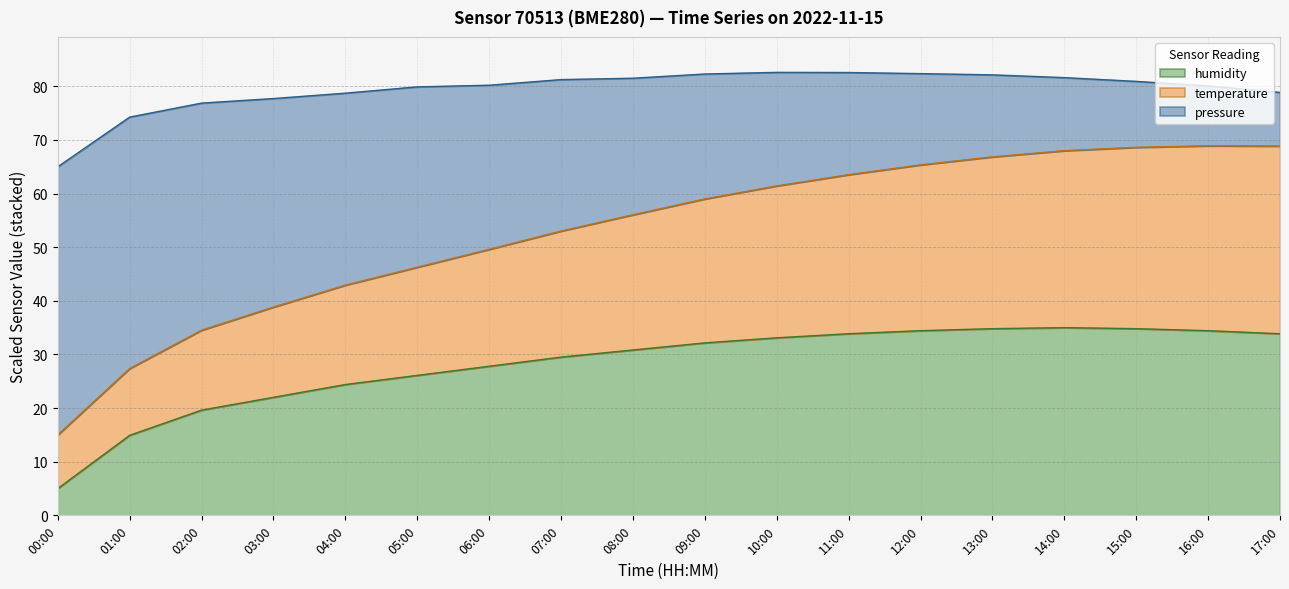

True or false: humidity has more than 1 interior local peaks.

False